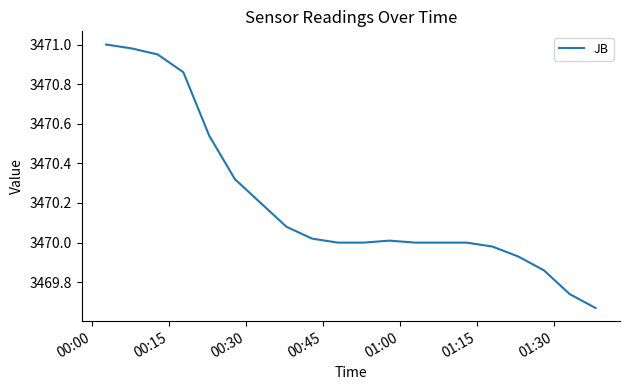

What is the difference between the maximum and minimum values?

1.3